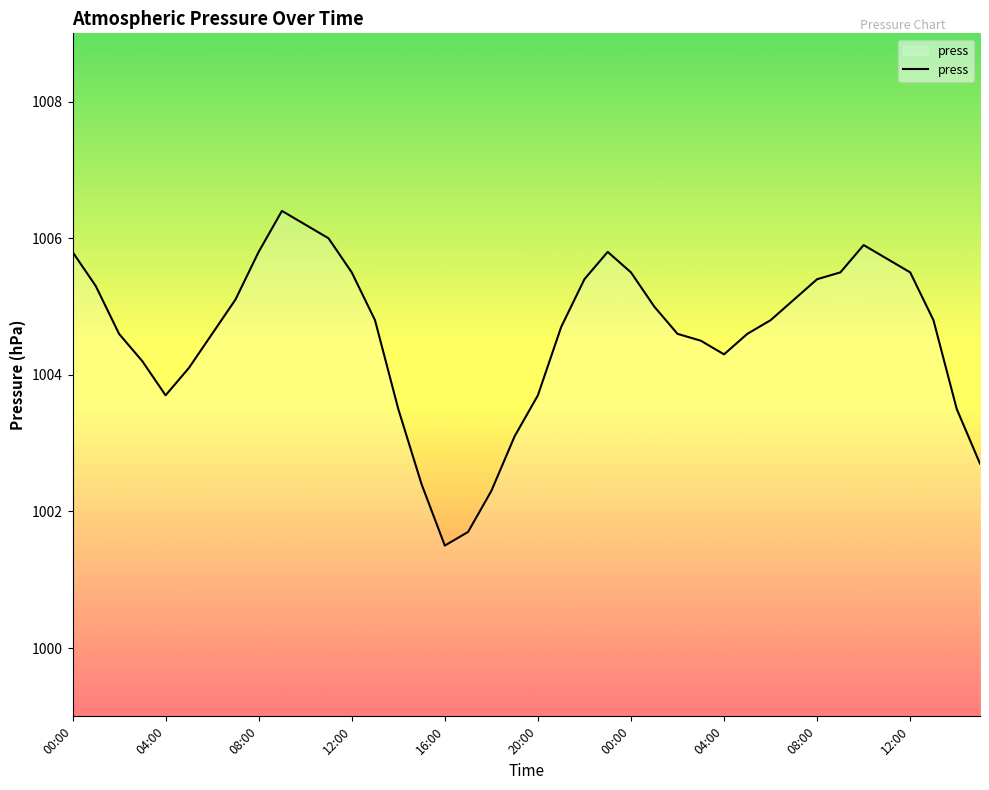

What is the smallest value displayed?

1001.5